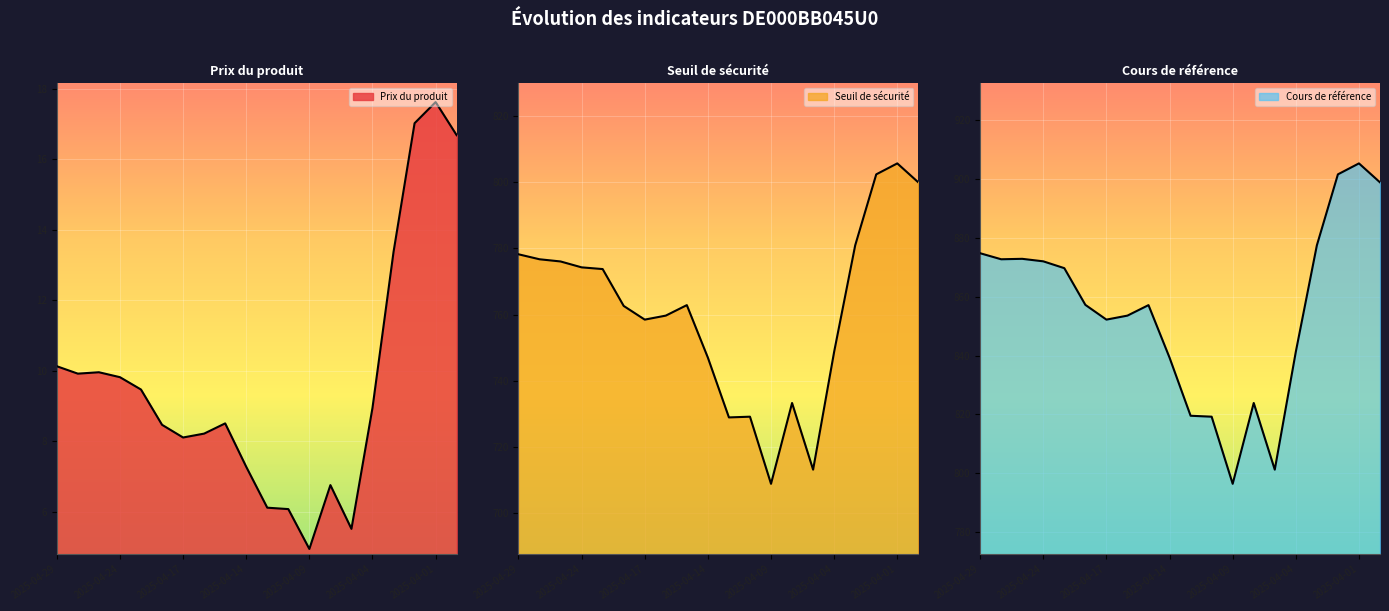

True or false: Seuil de sécurité has more than 1 interior local peaks.

True